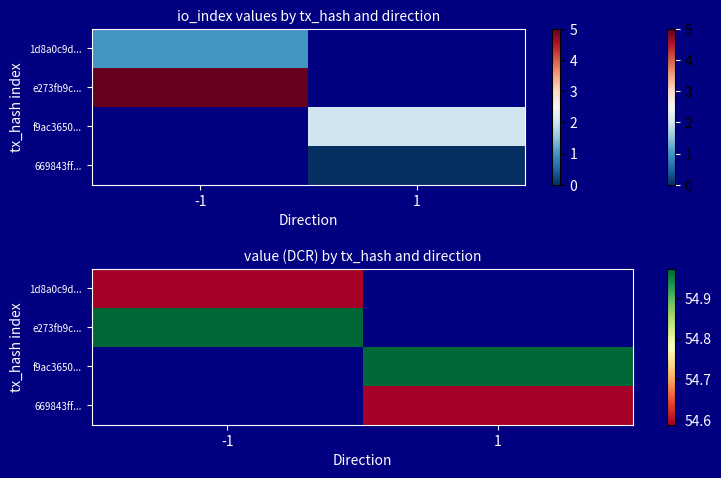

Where does the f9ac3650... series first go above 54?

1